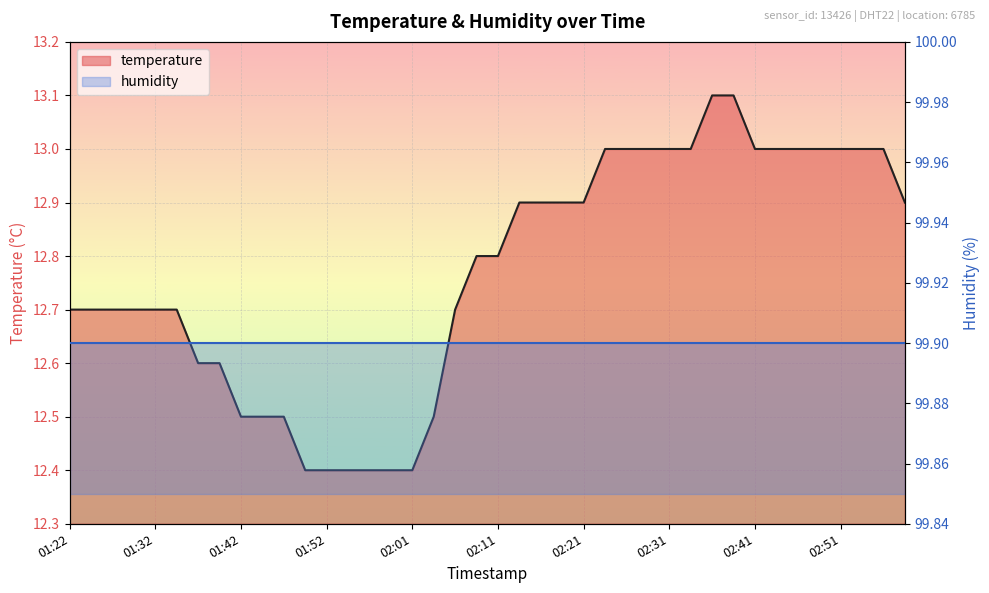

The value at 02:28 is 13.0. True or false?

True